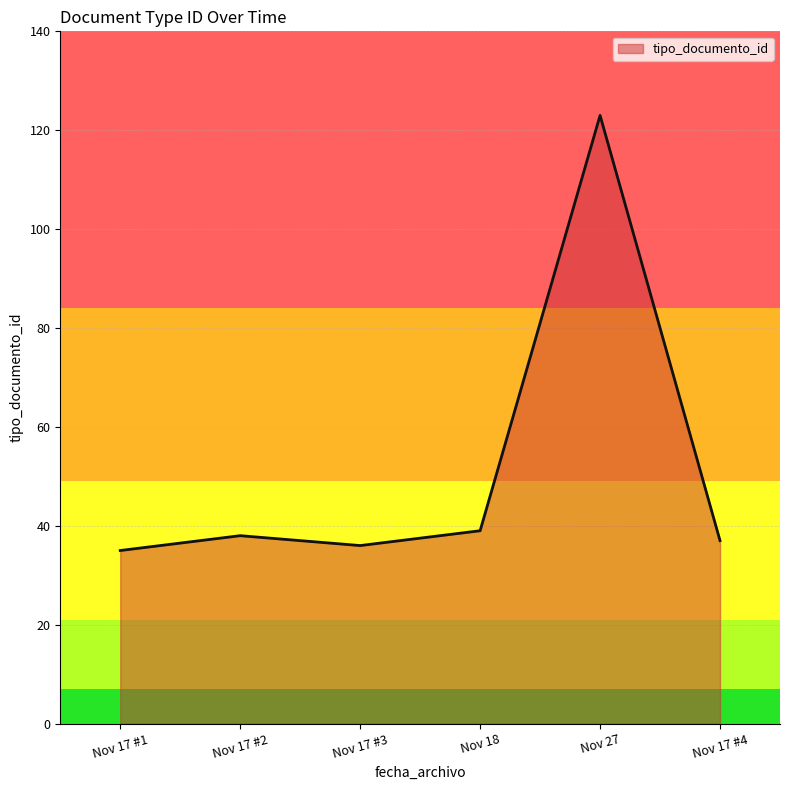

Reading right to left, what are all the values shown in this chart?

Nov 17 #4=37	Nov 27=123	Nov 18=39	Nov 17 #3=36	Nov 17 #2=38	Nov 17 #1=35